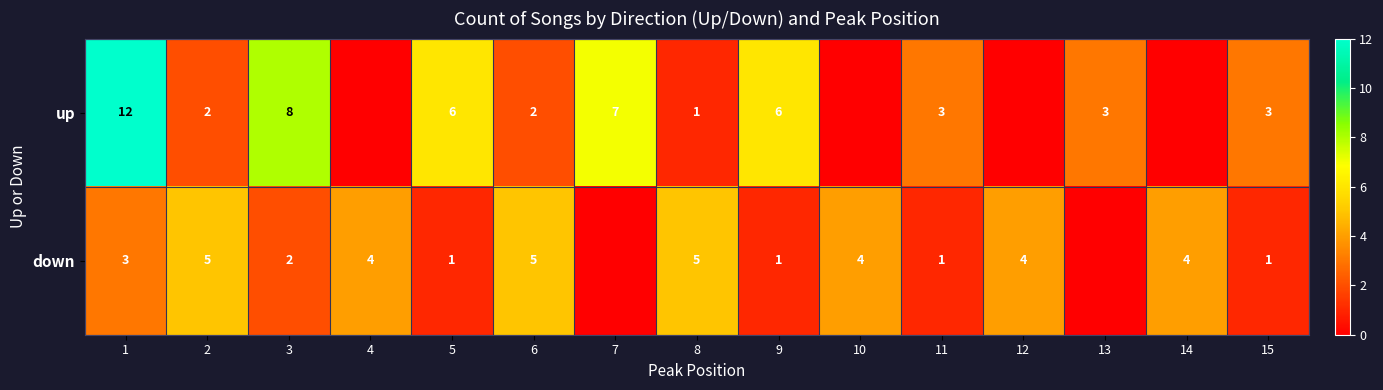

At 6, list the series in order from smallest to largest.

up, down